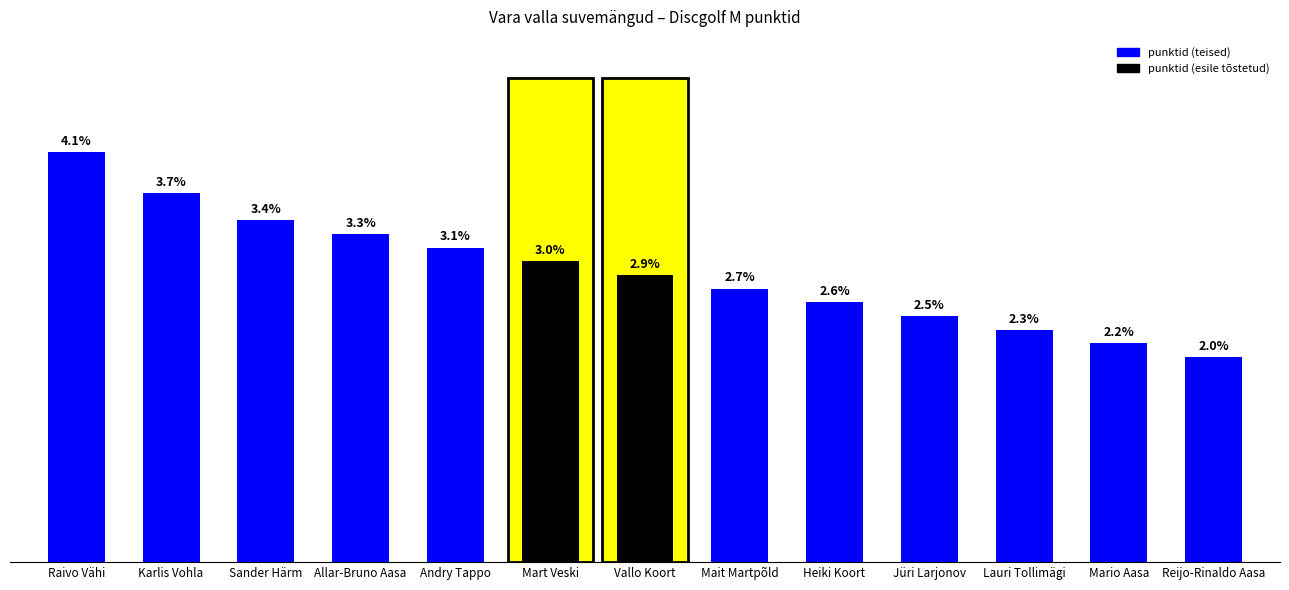

Approximately how many times larger is the value at Allar-Bruno Aasa compared to Lauri Tollimägi?

1.4